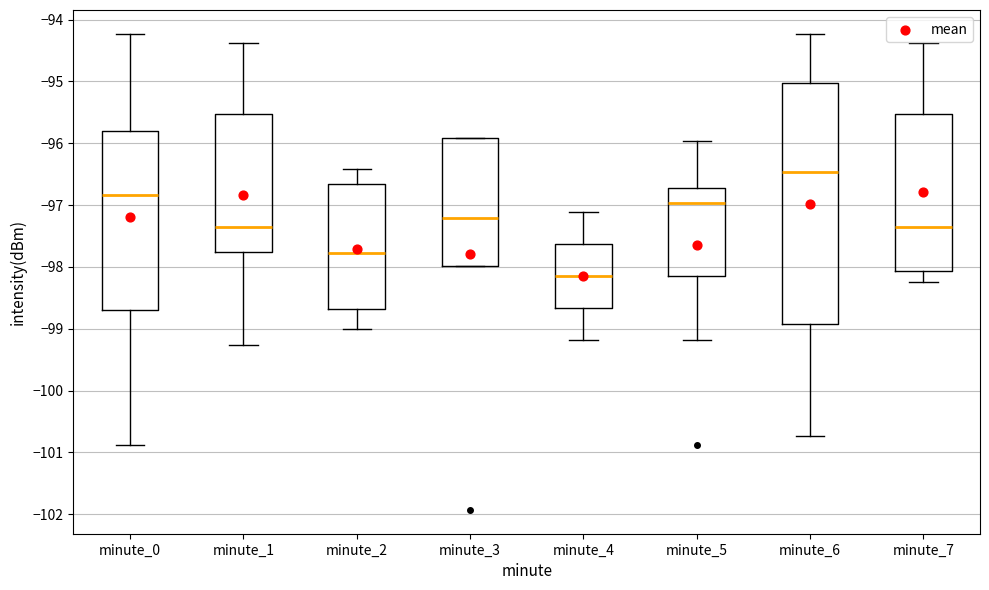

Reading left to right, transcribe this box plot: for each box, give where its median line is, the range the box spans, and where its two whiskers end, as read against the y-axis. The values are not printed on the chart, so give them approximately, as read against the axis.

minute_0: median -96.8, box -98.7 to -95.8, whiskers -100.9 to -94.2
minute_1: median -97.3, box -97.8 to -95.5, whiskers -99.3 to -94.4
minute_2: median -97.8, box -98.7 to -96.7, whiskers -99.0 to -96.4
minute_3: median -97.2, box -98.0 to -95.9, whiskers -98.0 to -95.9
minute_4: median -98.1, box -98.7 to -97.6, whiskers -99.2 to -97.1
minute_5: median -97.0, box -98.1 to -96.7, whiskers -99.2 to -96.0
minute_6: median -96.5, box -98.9 to -95.0, whiskers -100.7 to -94.2
minute_7: median -97.3, box -98.1 to -95.5, whiskers -98.2 to -94.4